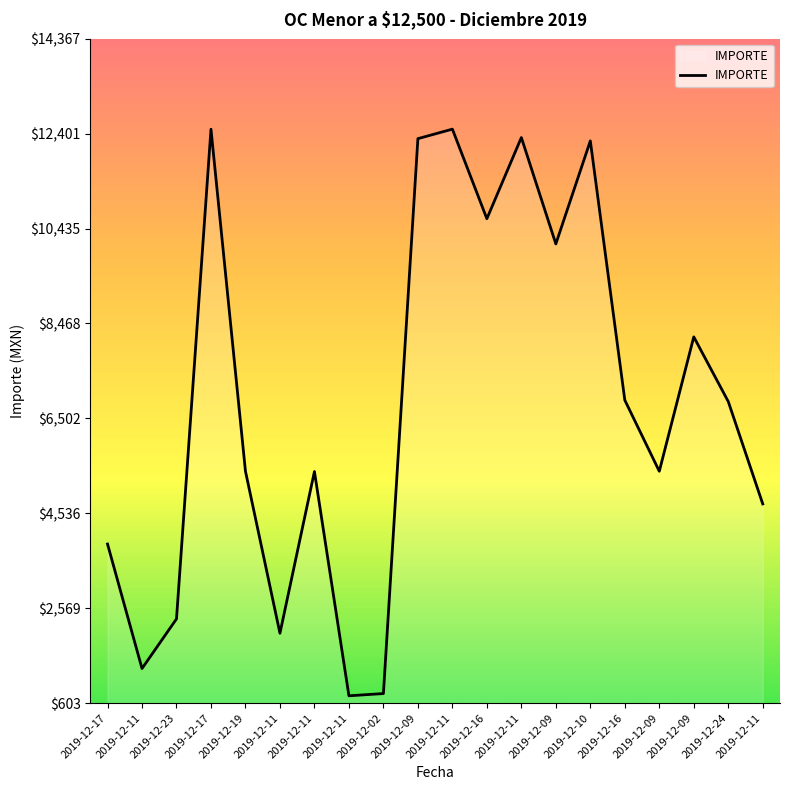

The chart shows a value of 1308.7 at 2019-12-02. True or false?

False